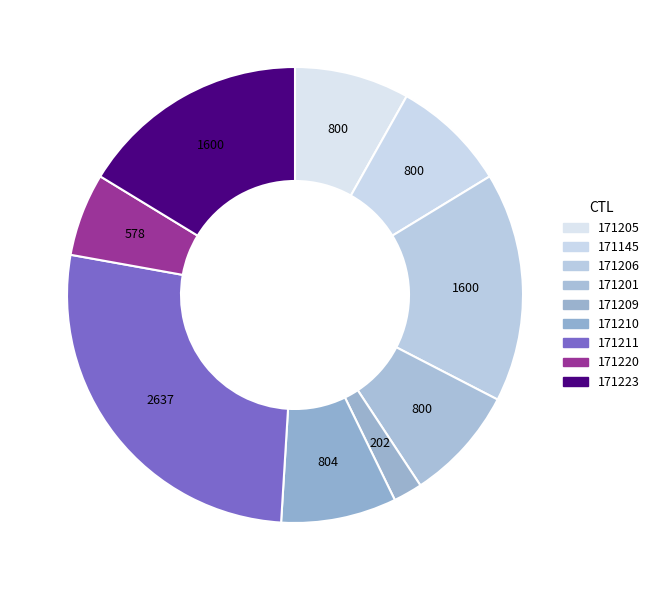

Is the sum of 171145 and 171209 greater than half?

No